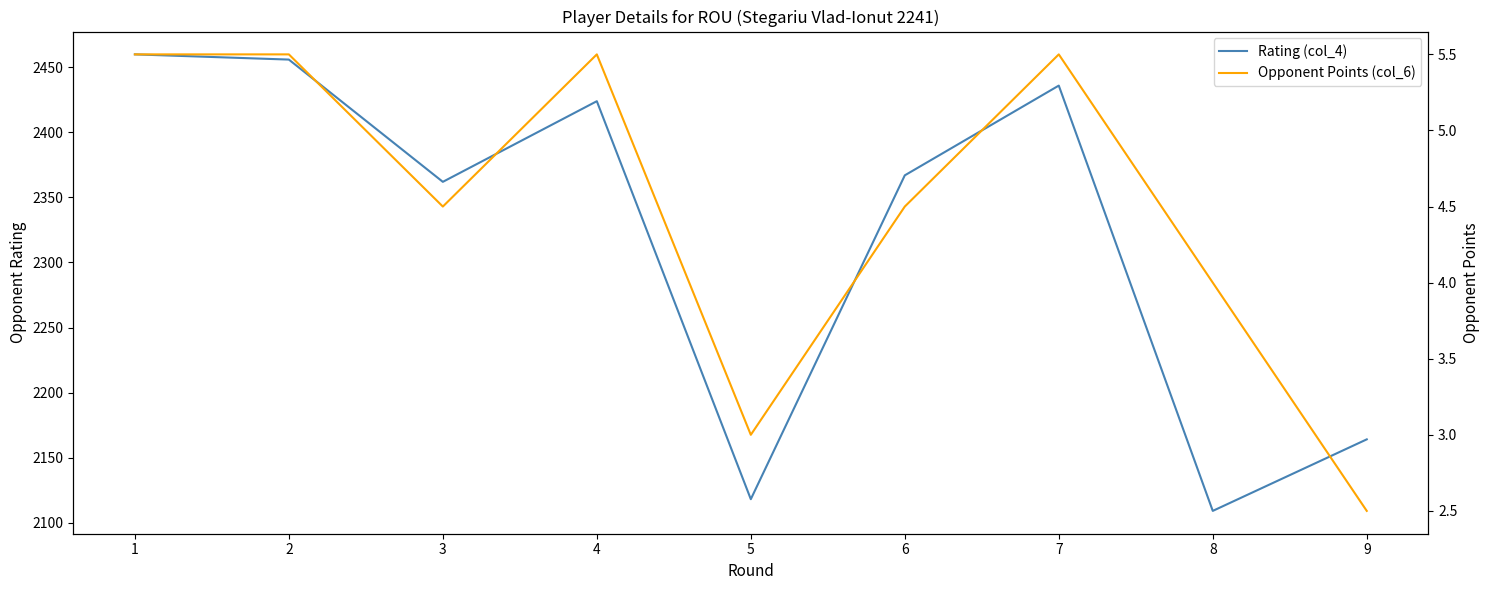

Which has a higher value, 5 or 1?

1